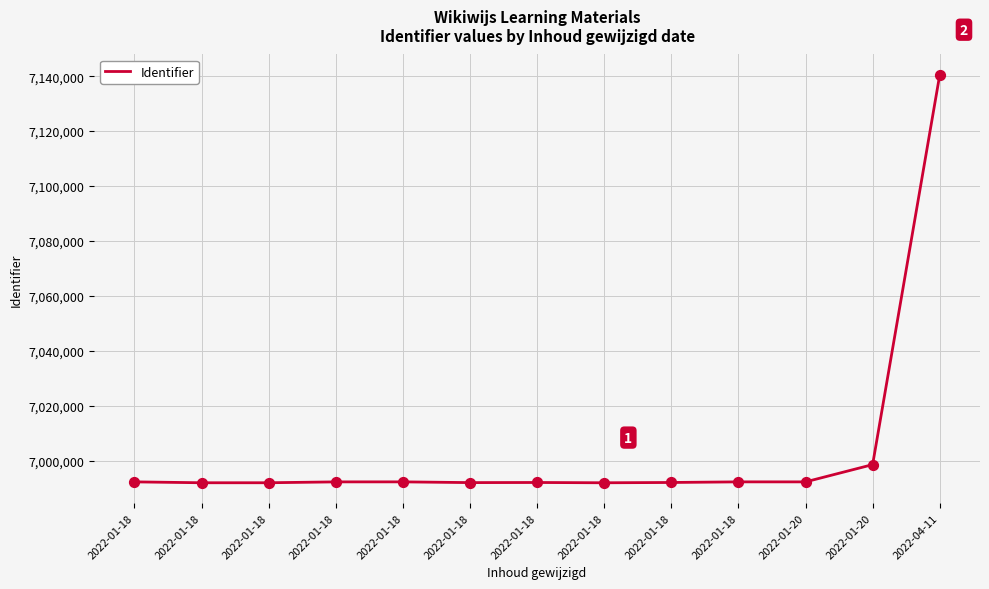

What is the change in value from 2022-01-18 to 2022-01-18?

-222